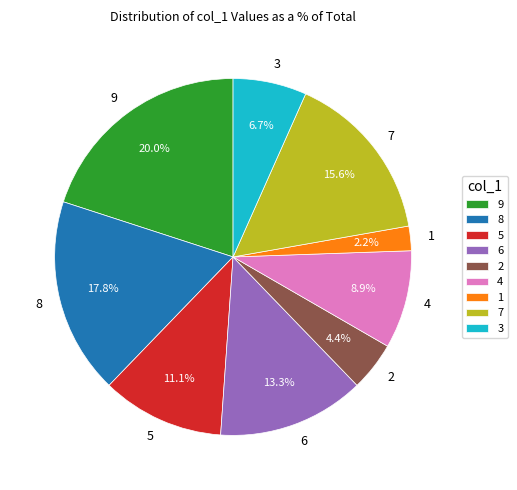

To the nearest percent, what is the difference between the largest and smallest slice percentages?

18%